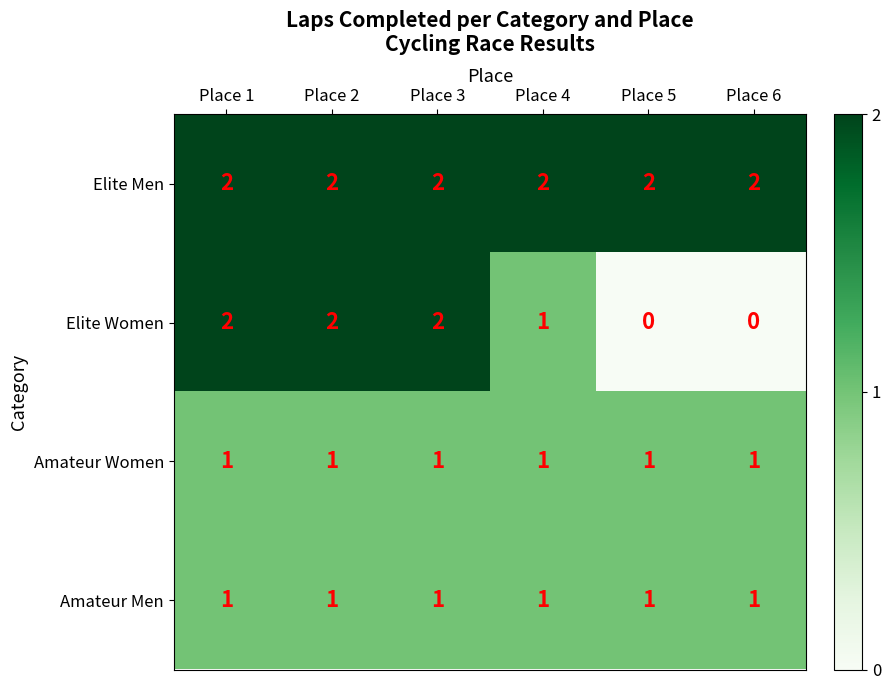

Reading left to right, extract all data points from this chart.

Elite Men: Place 1=2	Place 2=2	Place 3=2	Place 4=2	Place 5=2	Place 6=2
Elite Women: Place 1=2	Place 2=2	Place 3=2	Place 4=1	Place 5=0	Place 6=0
Amateur Women: Place 1=1	Place 2=1	Place 3=1	Place 4=1	Place 5=1	Place 6=1
Amateur Men: Place 1=1	Place 2=1	Place 3=1	Place 4=1	Place 5=1	Place 6=1